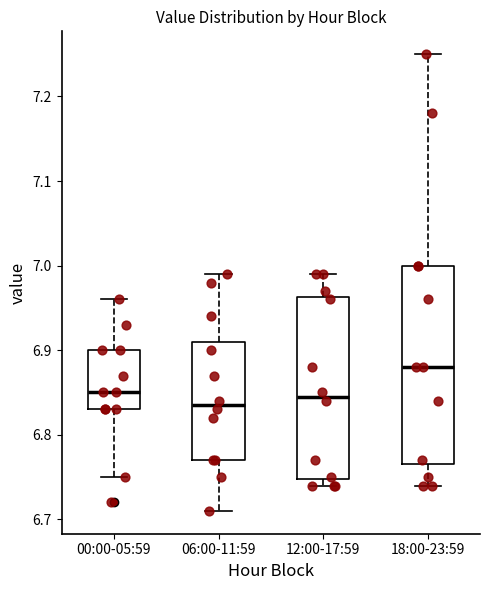

Comparing the boxes themselves (not the whiskers), which one is the tallest?

18:00-23:59